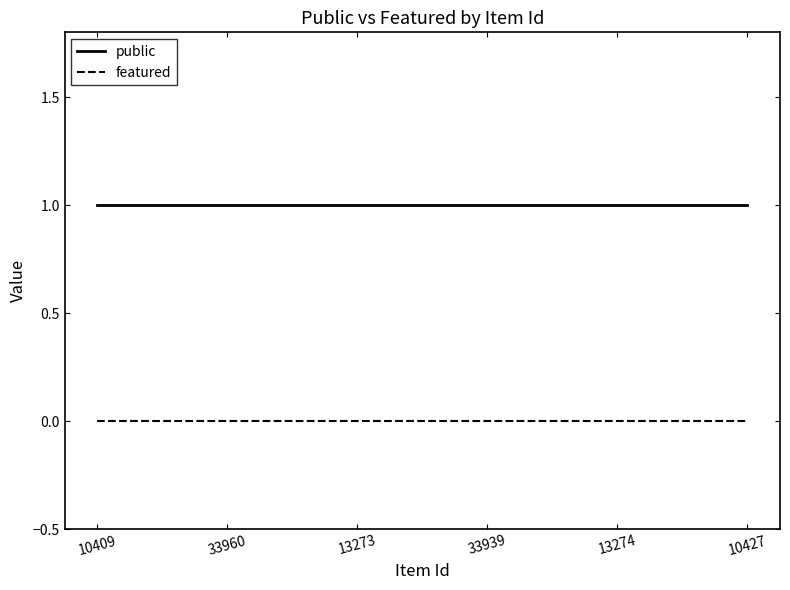

What is the total value across all series at 13273?

1